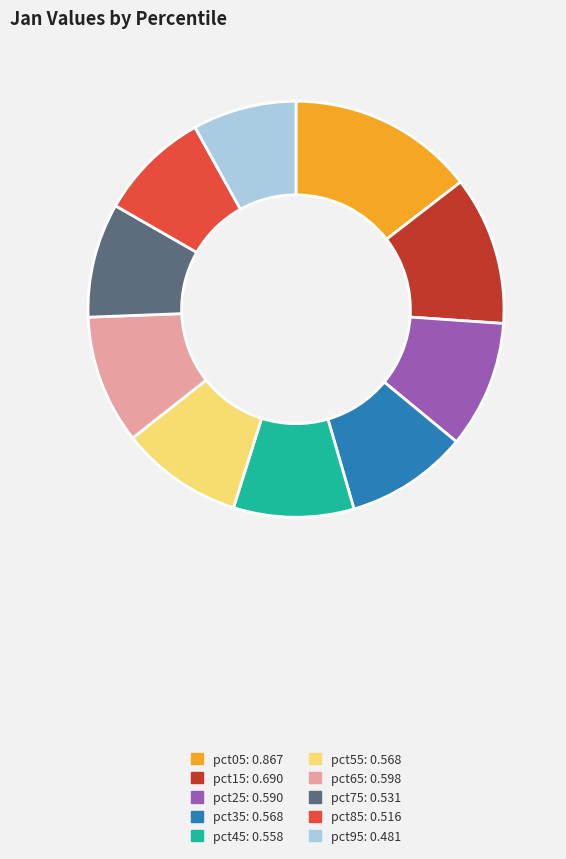

Between pct35 and pct75, which is larger?

pct35